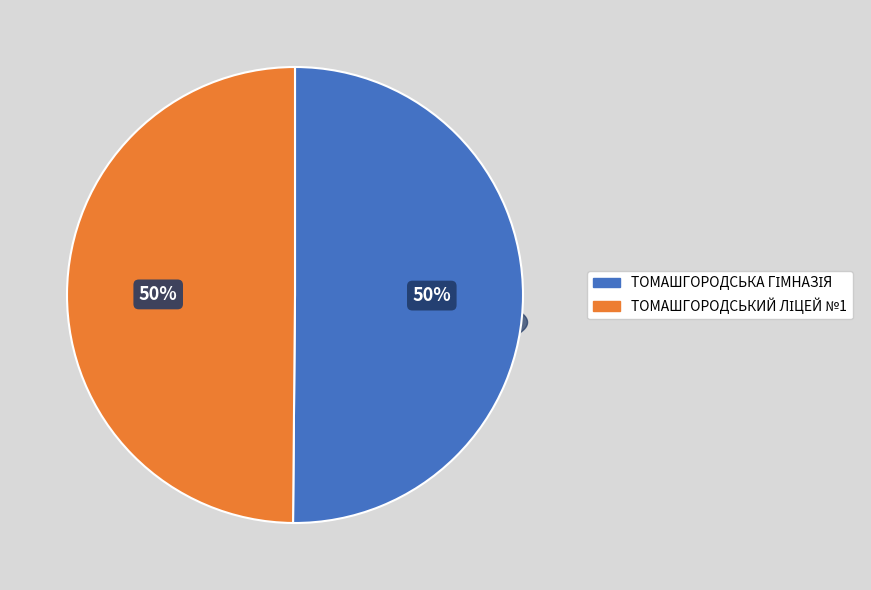

To the nearest percent, what portion does ТОМАШГОРОДСЬКИЙ ЛІЦЕЙ №1 represent?

50%